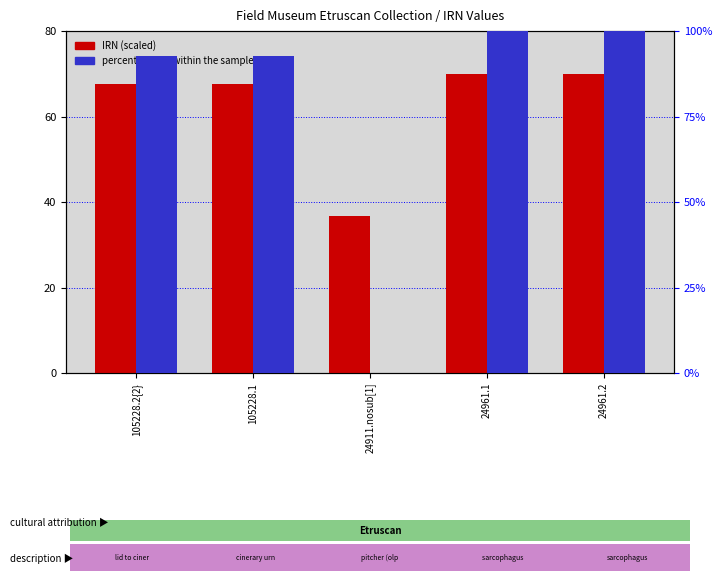

Rank the series by their maximum value, from highest to lowest.

percentile rank within the sample, IRN (scaled)